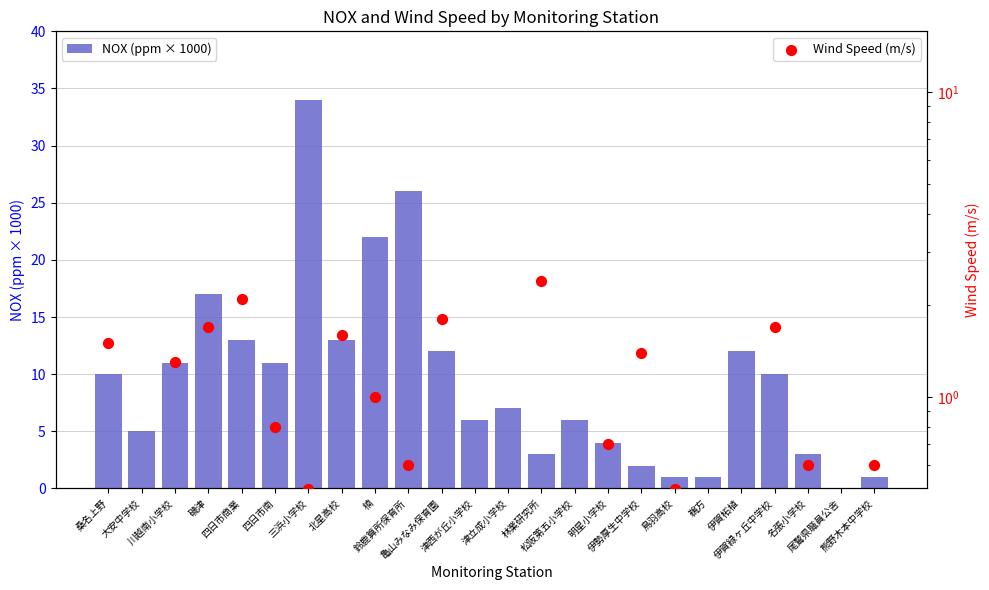

Which series reaches the minimum Y coordinate?

NOX (ppm × 1000)